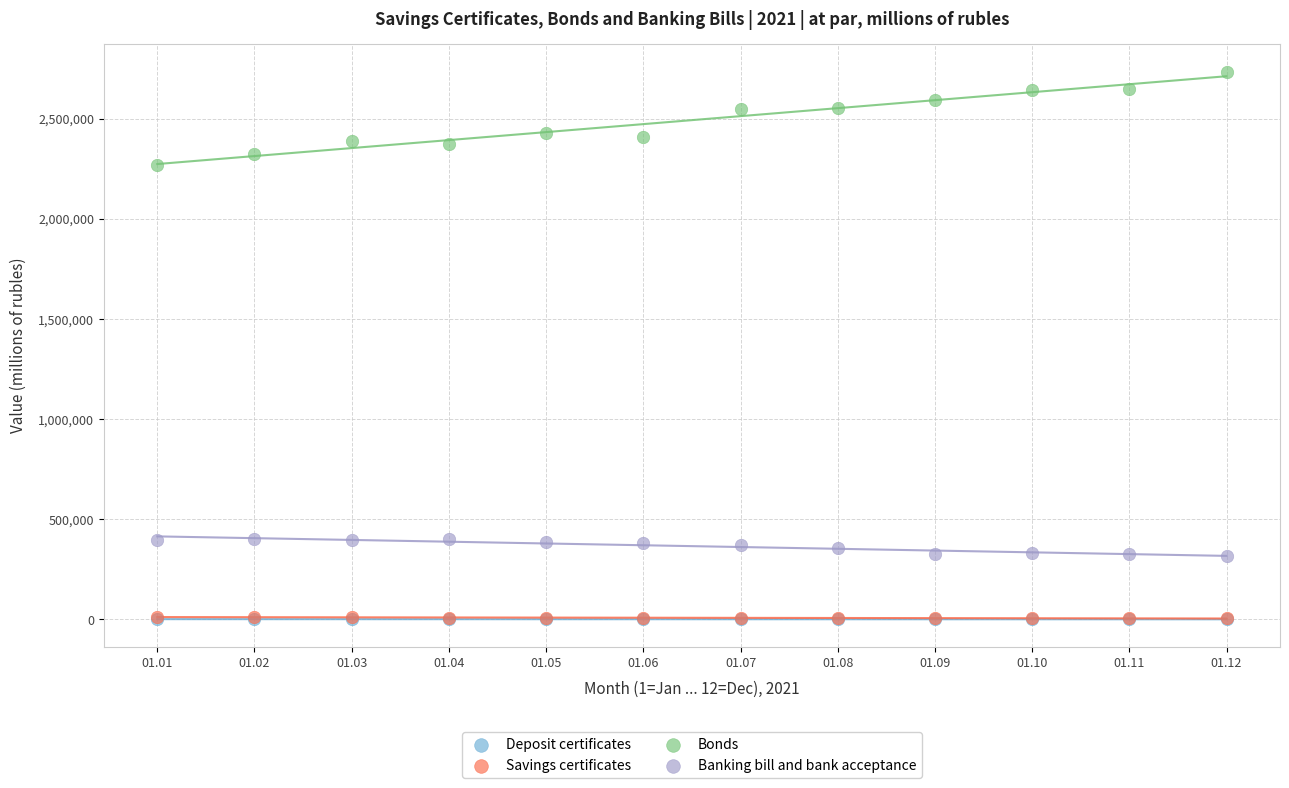

Which series has the largest Y range (max minus min)?

Bonds